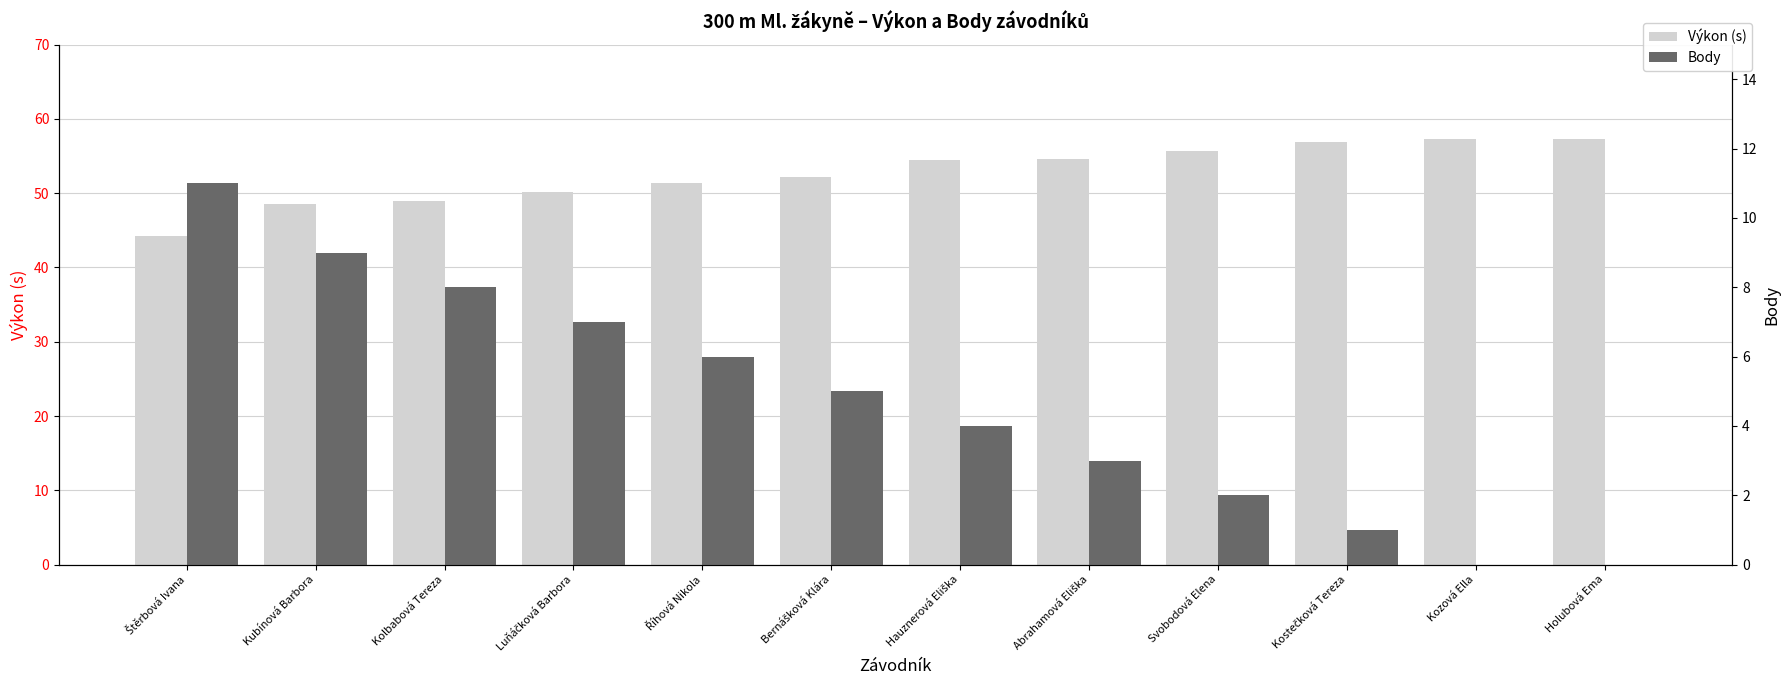

What is the value of the Body bar at the 1st from the left?

11.0